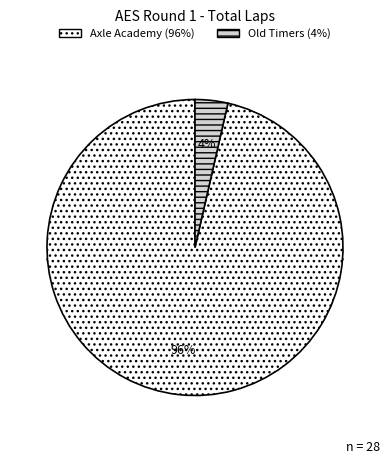

Is there any slice that represents more than half of the pie?

Yes